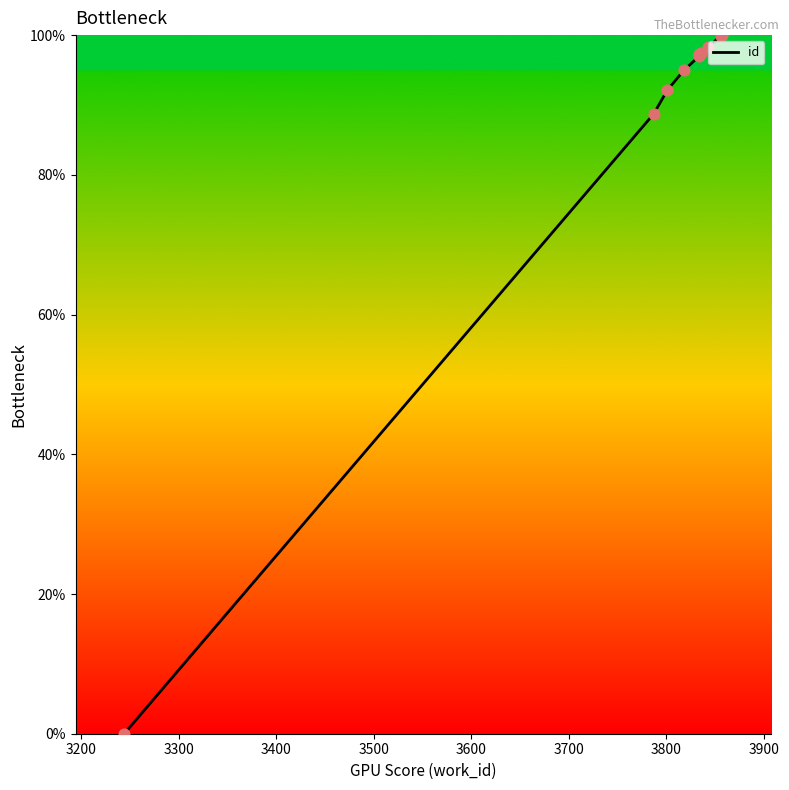

Which has a higher value, 3300 or 3800?

3800